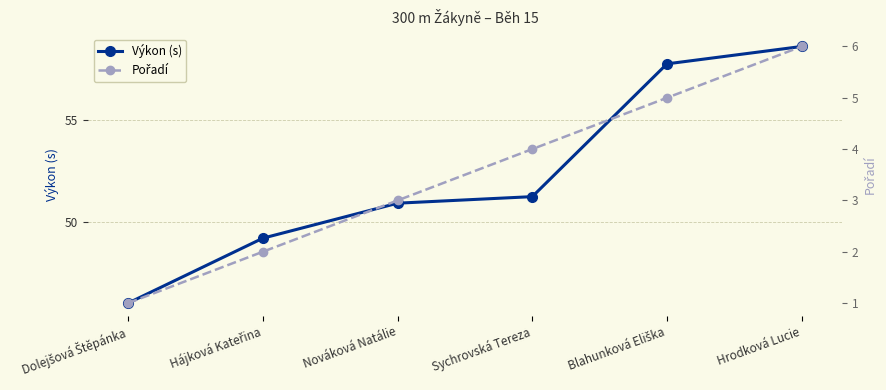

How many lines are shown in the chart?

2